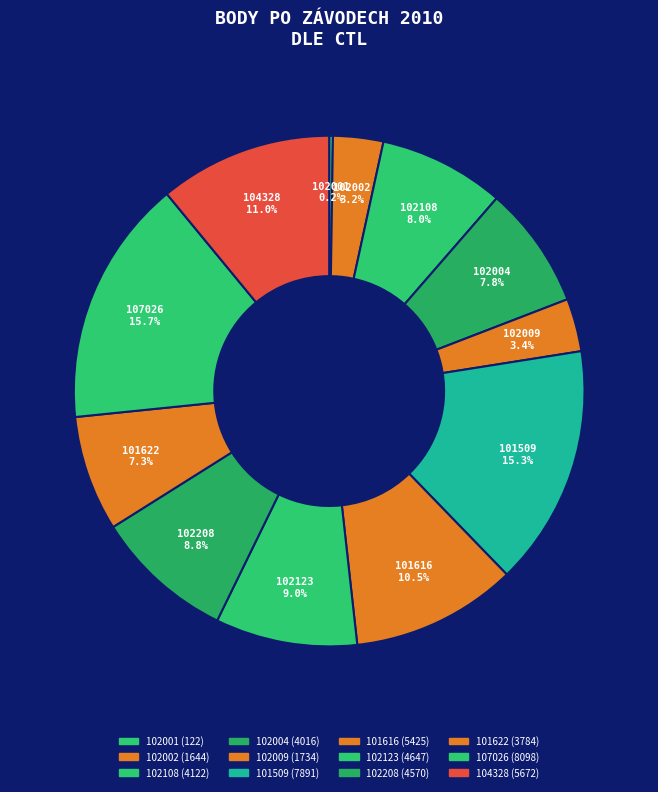

Does any single category account for the majority?

No